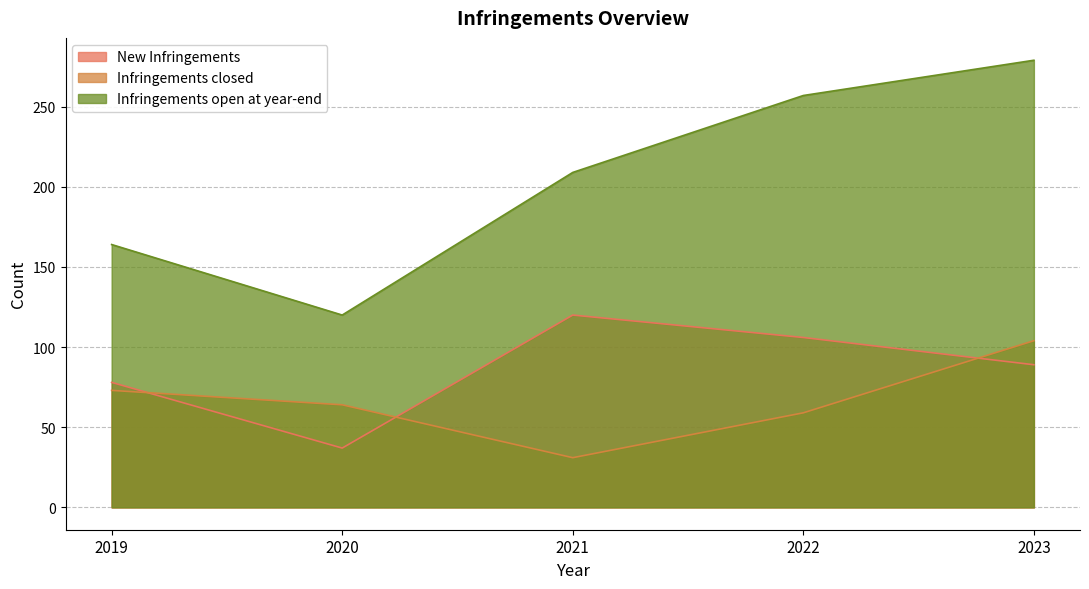

Which series has the largest total across all categories?

Infringements open at year-end